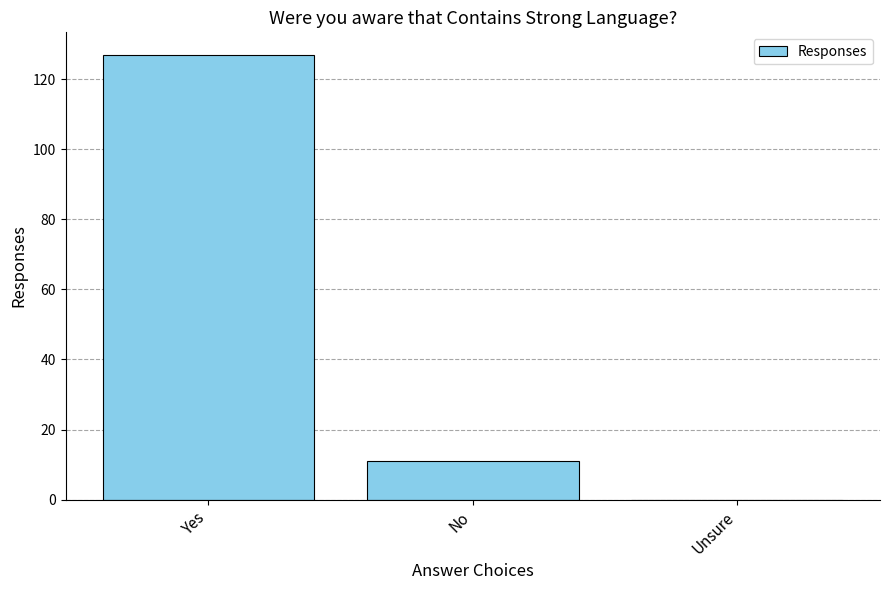

Reading left to right, extract all data points from this chart.

Yes=127	No=11	Unsure=0